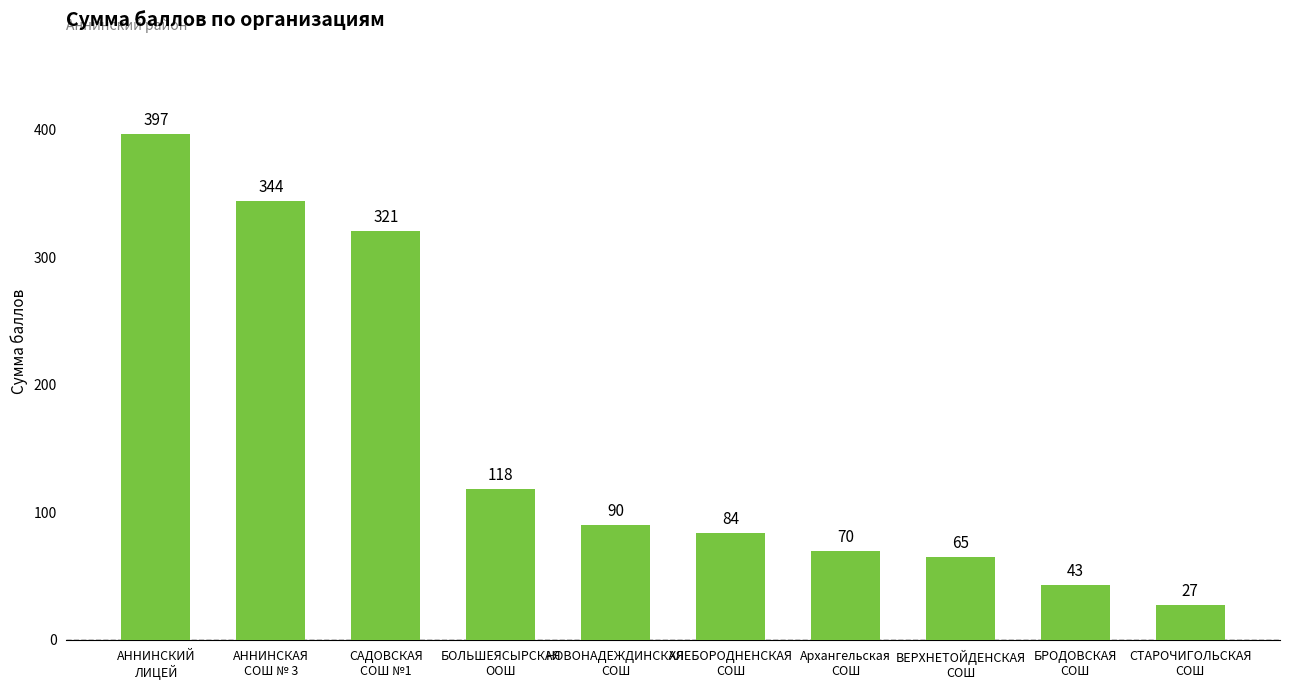

At which label does the data first exceed 90?

АННИНСКИЙ
ЛИЦЕЙ